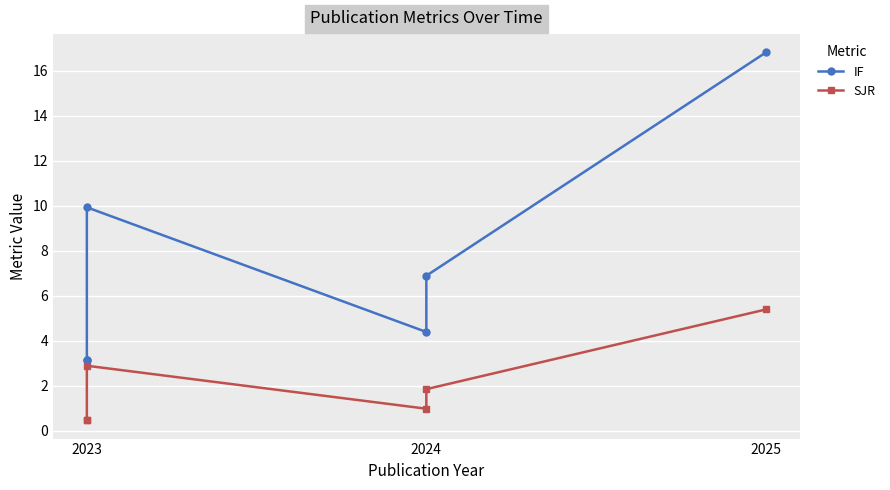

The value of SJR at 2023 is 0.6. True or false?

False